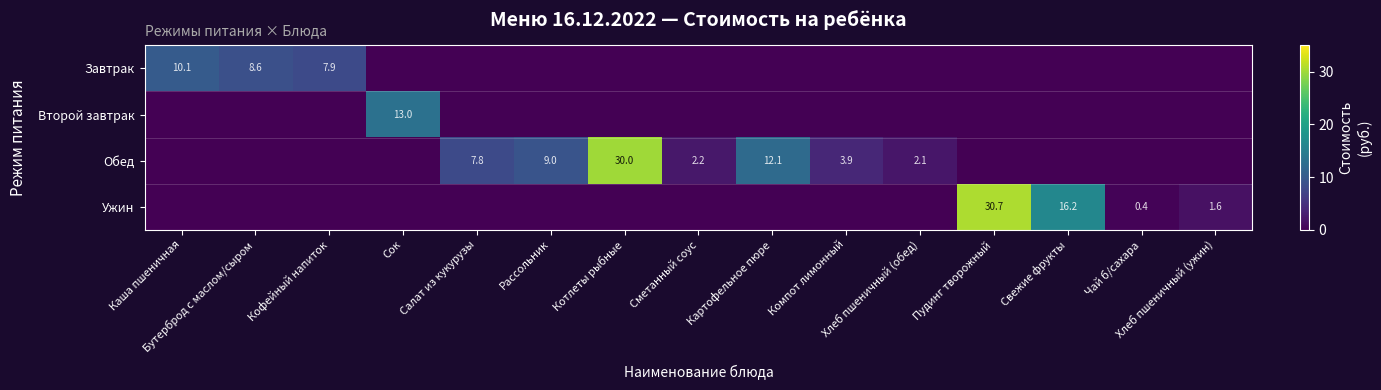

How many data points does each series have?

15